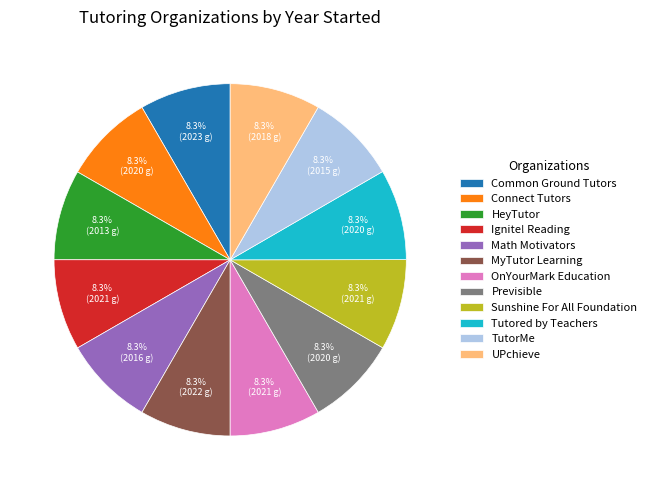

Does Connect Tutors account for over 50% of the chart?

No